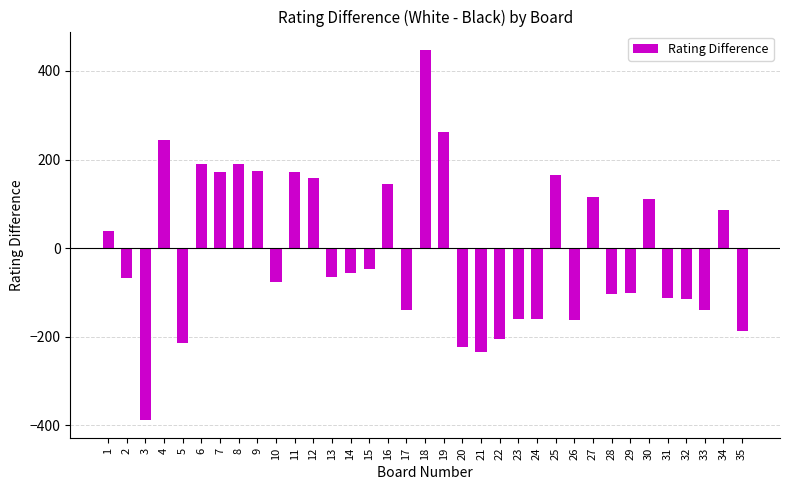

The value at 4 is 352. True or false?

False